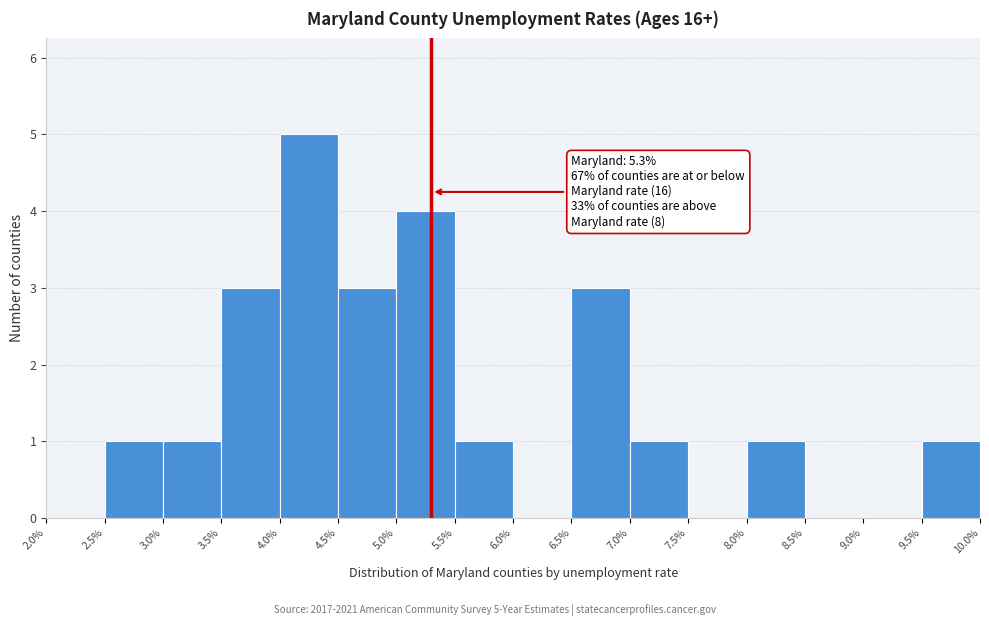

Over which range of the x-axis is the bar tallest?

4.0% to 4.5%